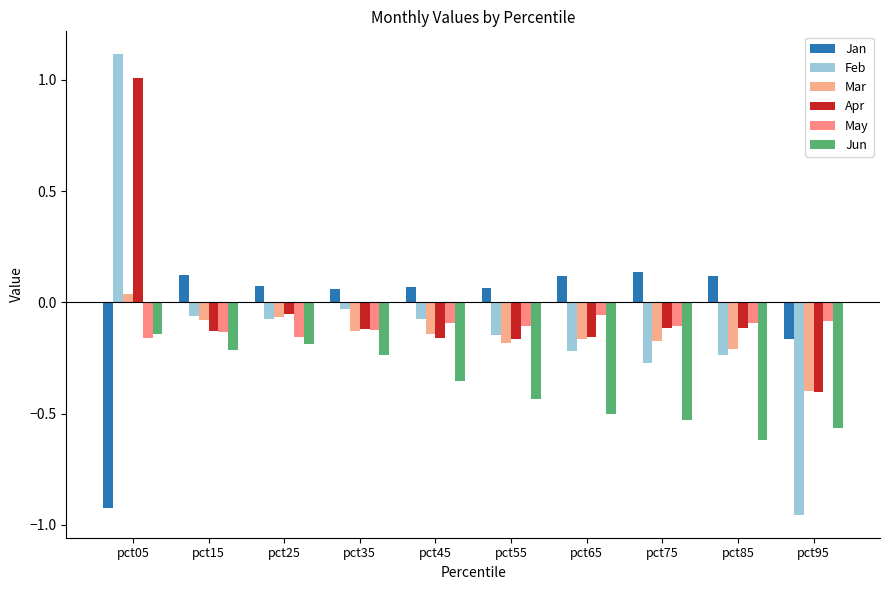

What is the value of the Feb bar at the 8th from the left?

-0.3